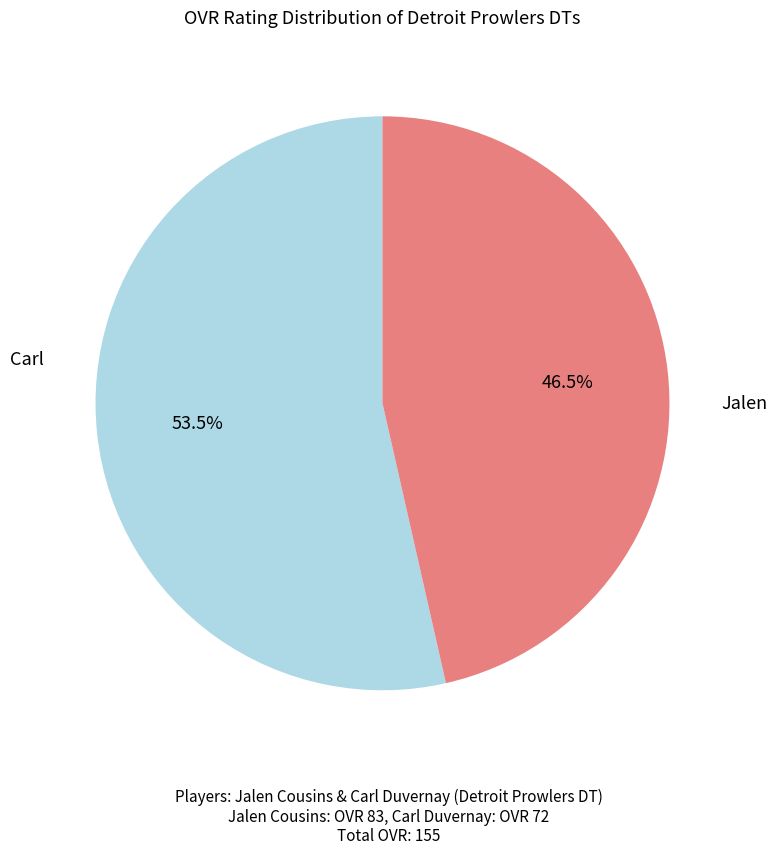

Is there any slice that represents more than half of the pie?

Yes